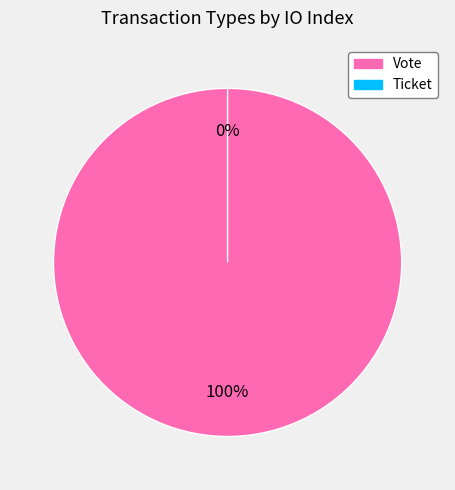

Between Ticket and Vote, which is larger?

Vote